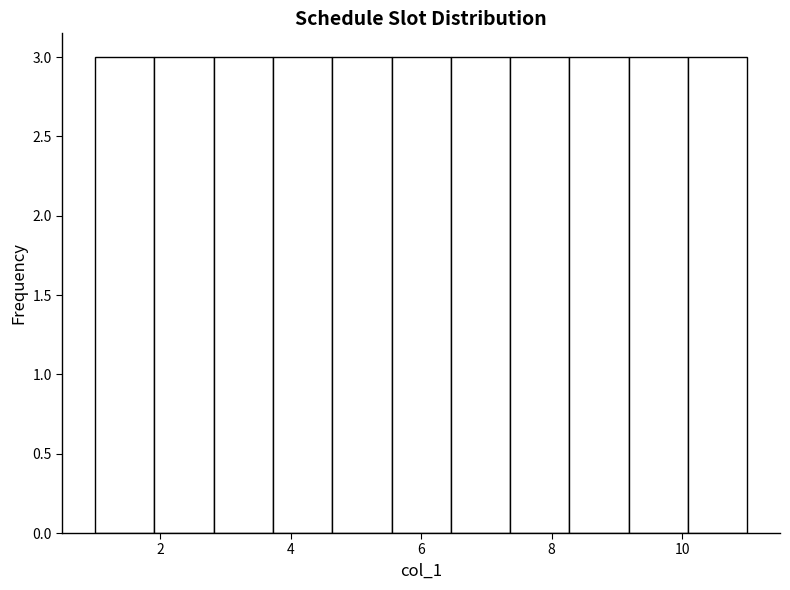

Reading left to right, transcribe this chart: for each bar, give the range it covers on the x-axis and its height. Neither the bar edges nor the heights are printed on the chart, so give them approximately, as read against the axes.

1.0 to 2.0: 3
2.0 to 2.8: 3
2.8 to 3.8: 3
3.8 to 4.6: 3
4.6 to 5.6: 3
5.6 to 6.4: 3
6.4 to 7.4: 3
7.4 to 8.2: 3
8.2 to 9.2: 3
9.2 to 10.0: 3
10.0 to 11.0: 3